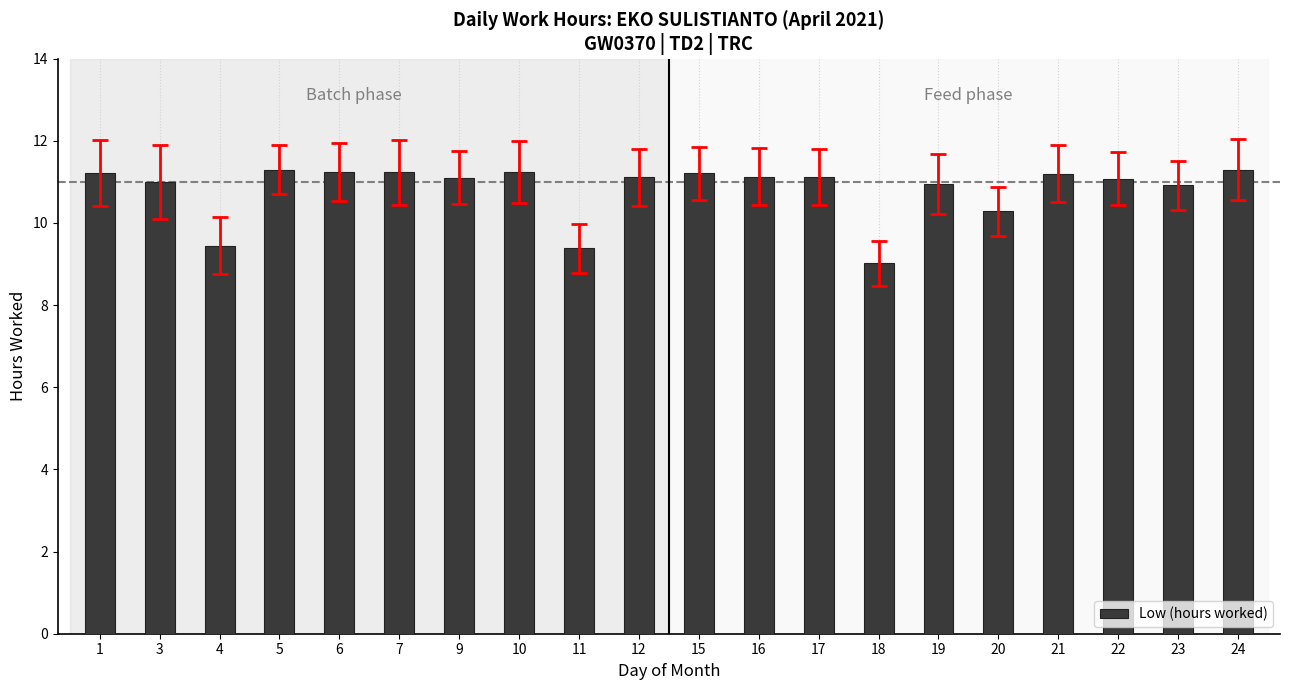

Which category has the lowest value across all series?

18